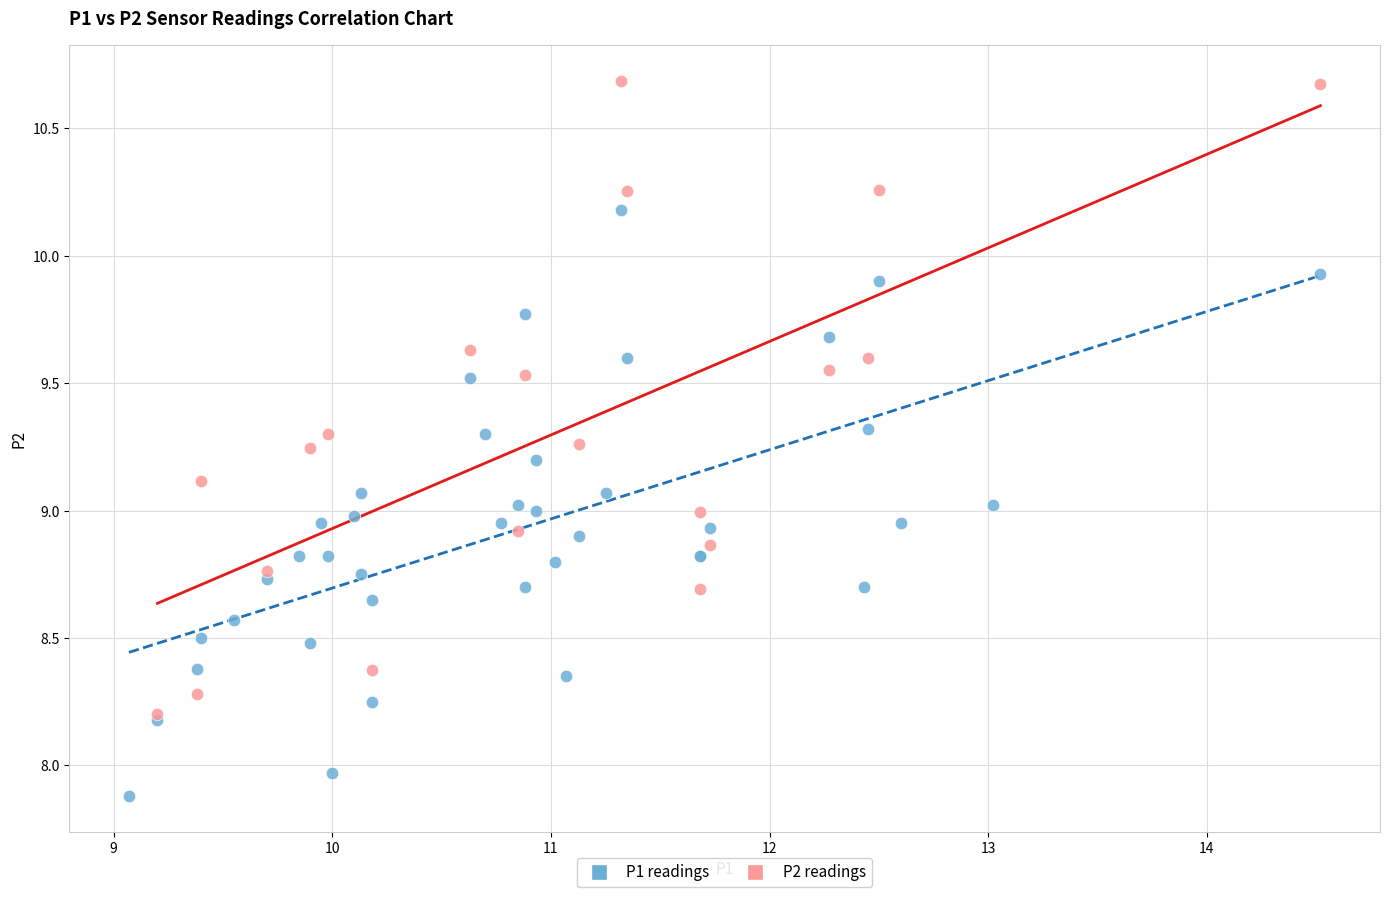

Which series has the widest spread of Y values?

P2 readings